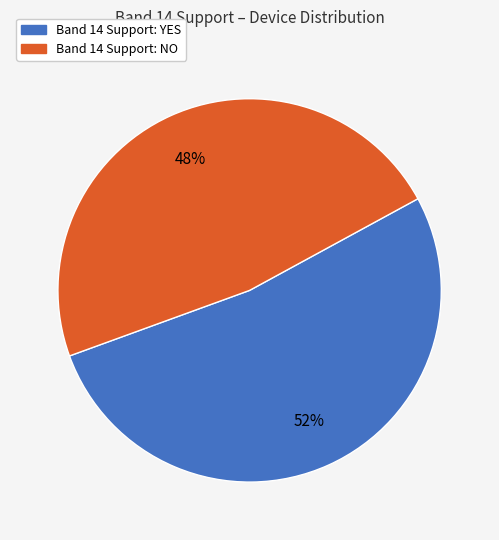

Does any single category account for the majority?

Yes